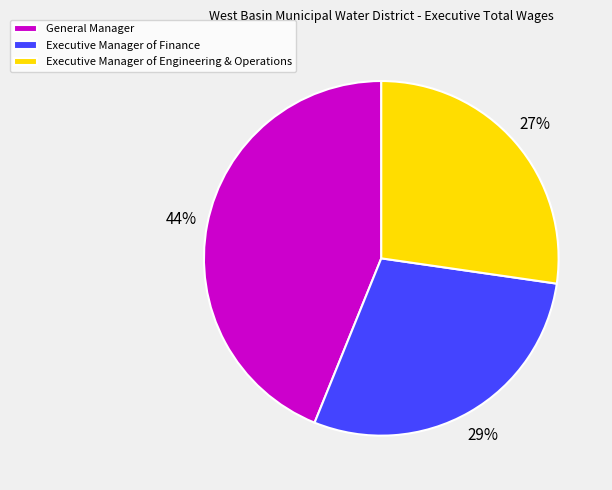

What is the smallest slice in the pie chart?

Executive Manager of Engineering & Operations